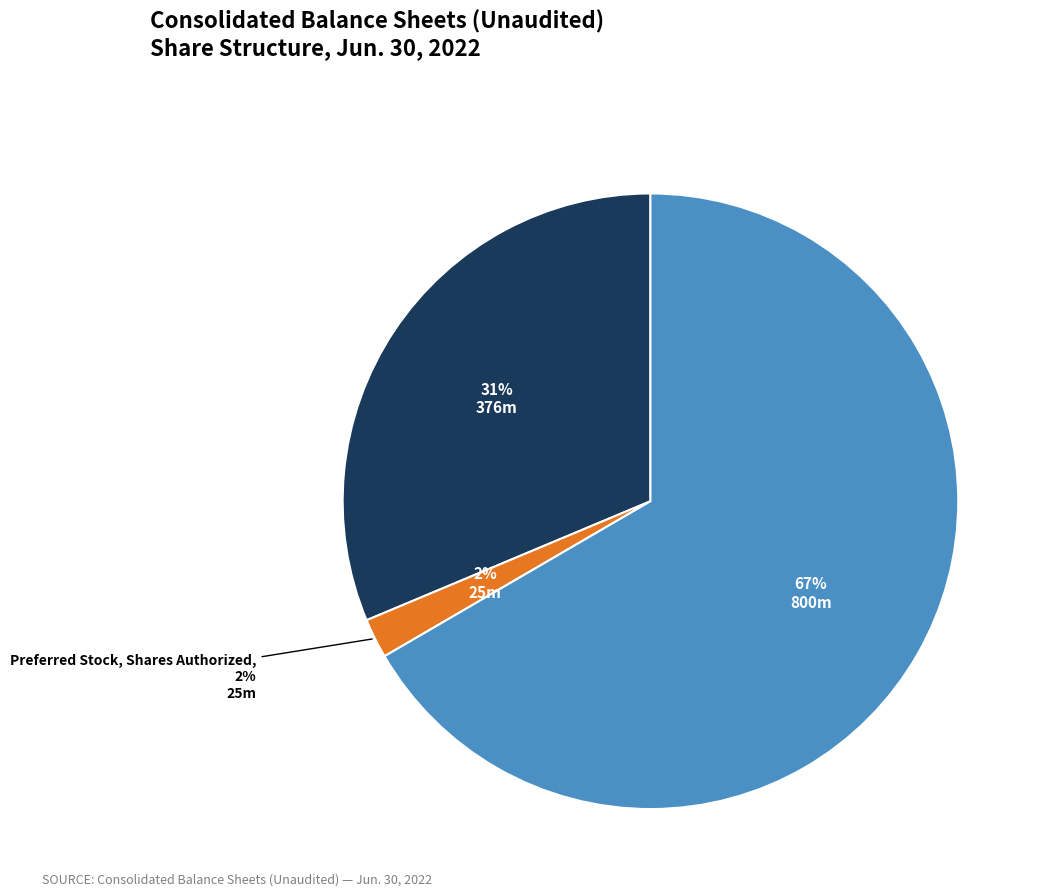

Which category has the biggest portion of the pie?

Common Stock, Shares Authorized